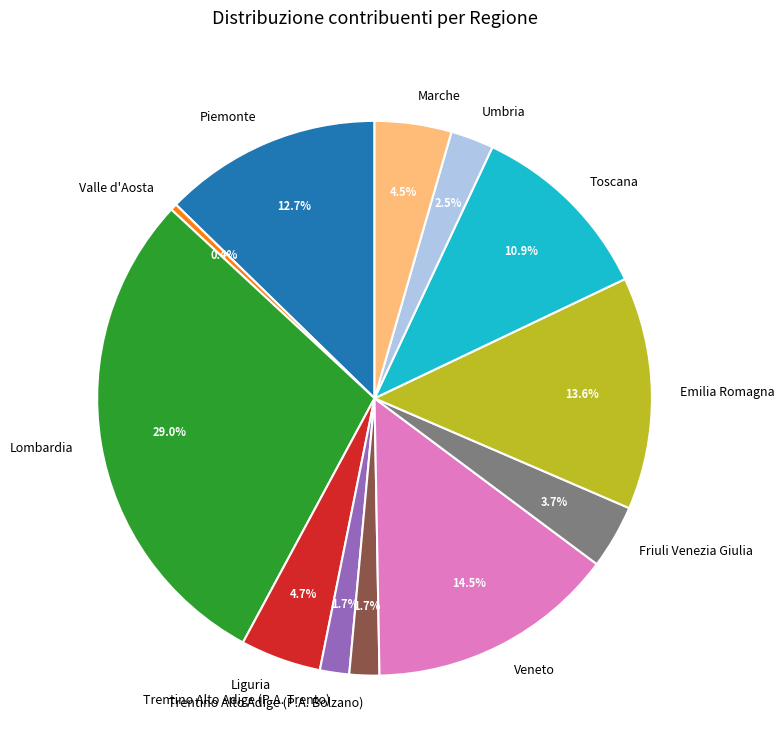

Which category has the smallest portion of the pie?

Valle d'Aosta